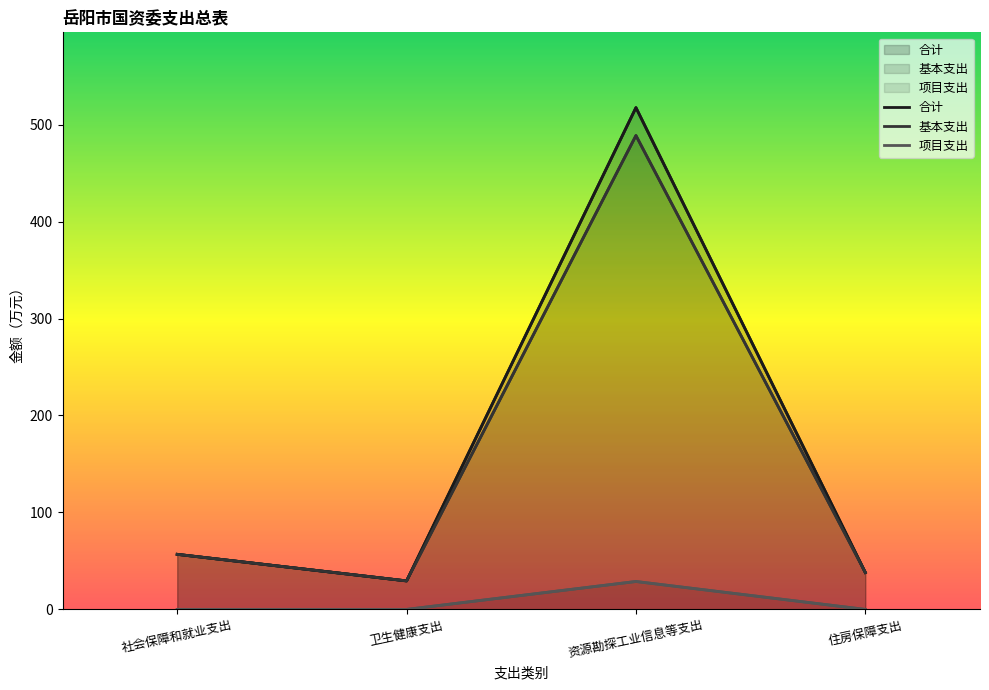

True or false: 基本支出 and 项目支出 intersect in this chart.

False